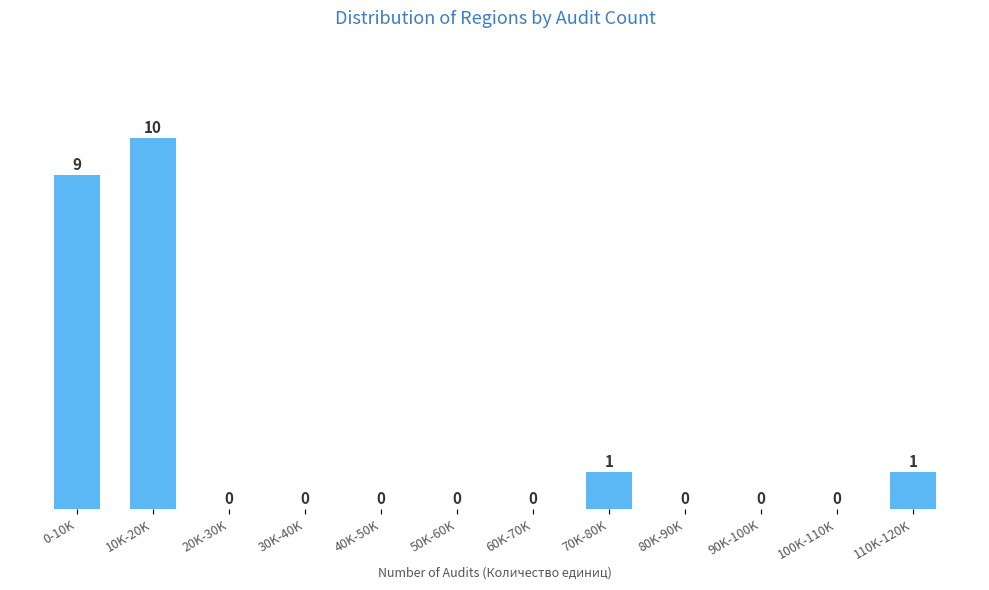

Reading left to right, transcribe all the data shown in this chart.

0-10K=9	10K-20K=10	20K-30K=0	30K-40K=0	40K-50K=0	50K-60K=0	60K-70K=0	70K-80K=1	80K-90K=0	90K-100K=0	100K-110K=0	110K-120K=1